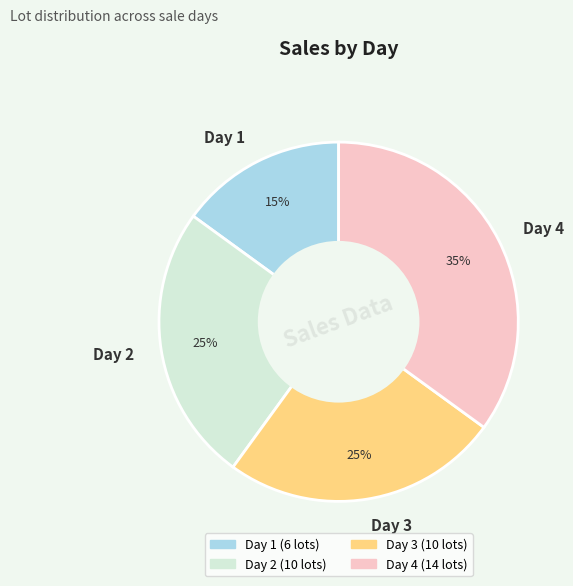

To the nearest percent, what is the difference between the largest and smallest slice percentages?

20%